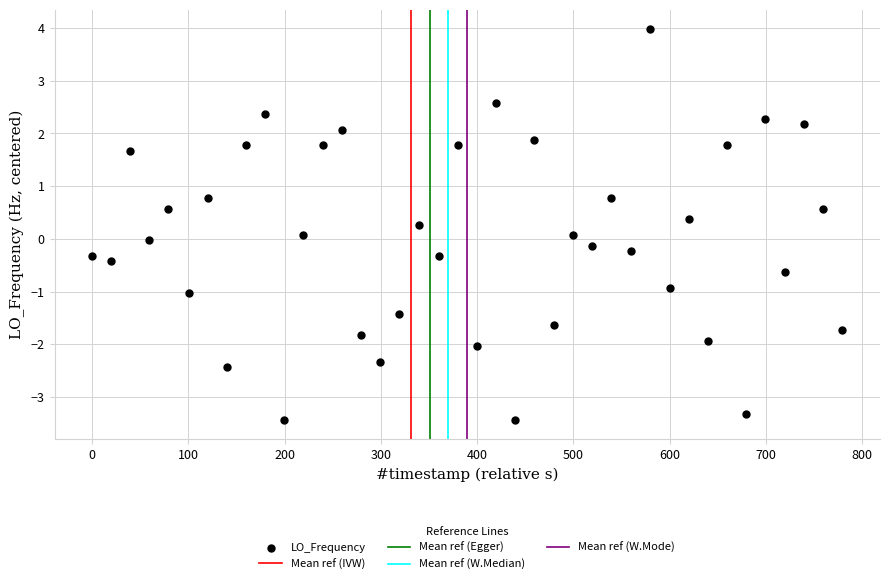

What is the range of Y values (max minus min)?

7.4